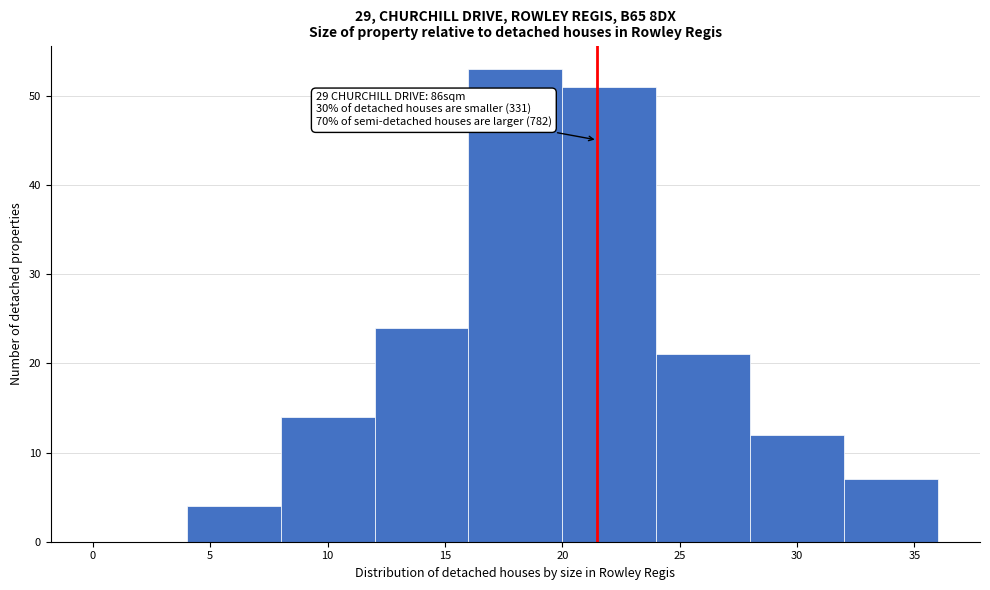

Which range on the x-axis has the tallest bar?

16 to 20